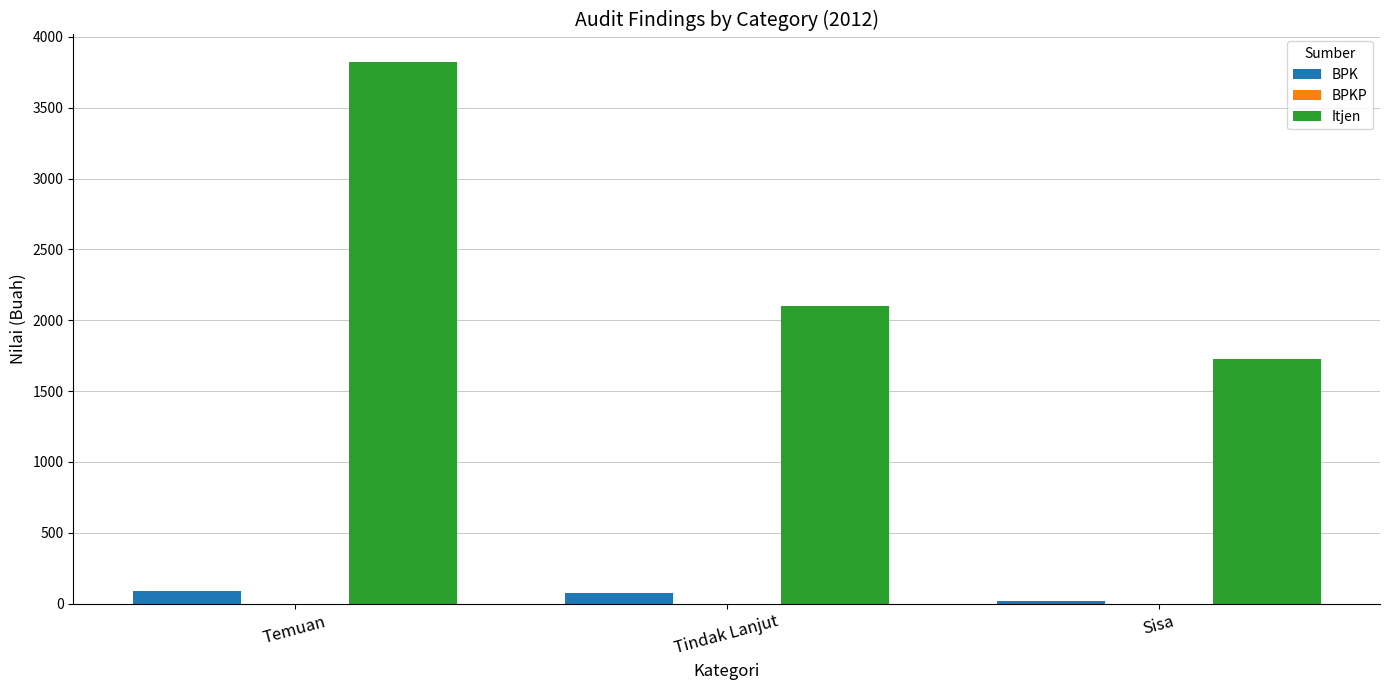

List the series in order of their overall mean, lowest first.

BPK, Itjen